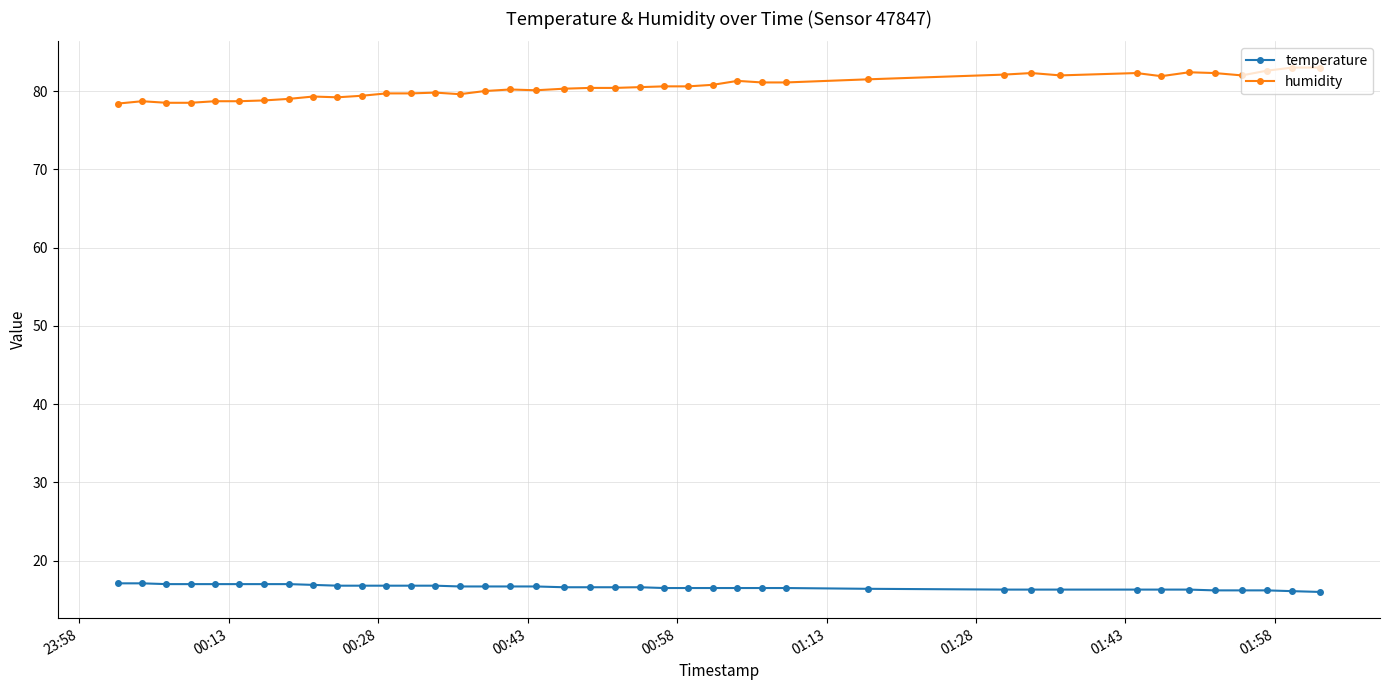

What are all the series names shown in the legend?

temperature, humidity